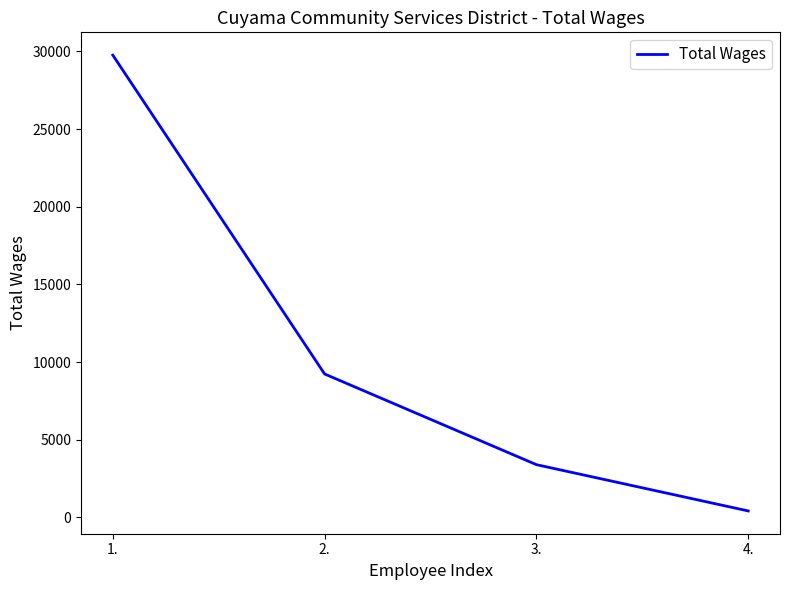

What is the sum of all values?

42811